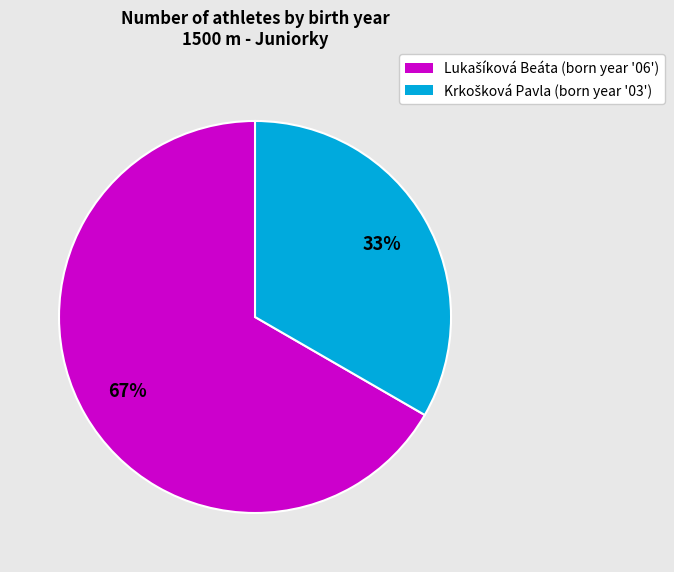

To the nearest percent, what is the average slice percentage?

50%